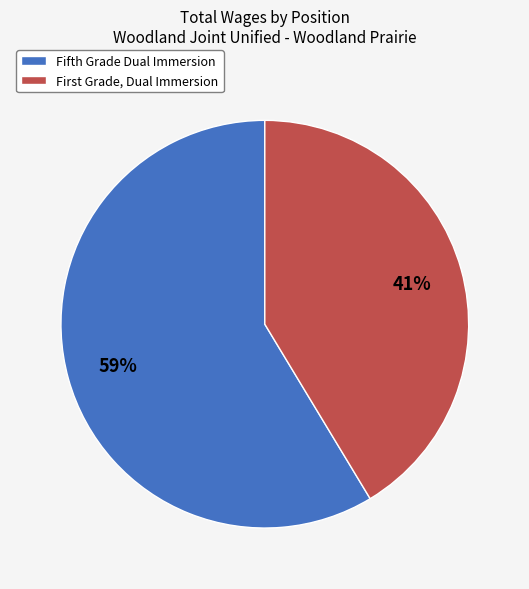

Which slice is the smallest?

First Grade, Dual Immersion